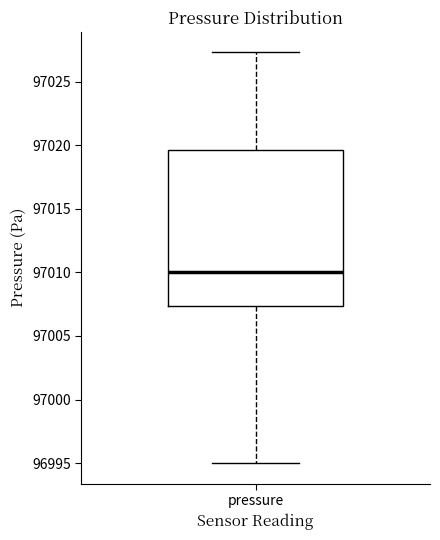

Transcribe this box plot: give where the median line is, the range the box spans, and where the two whiskers end, as read against the y-axis. The values are not printed on the chart, so give them approximately, as read against the axis.

median 97010.0, box 97007.5 to 97019.5, whiskers 96995.0 to 97027.5